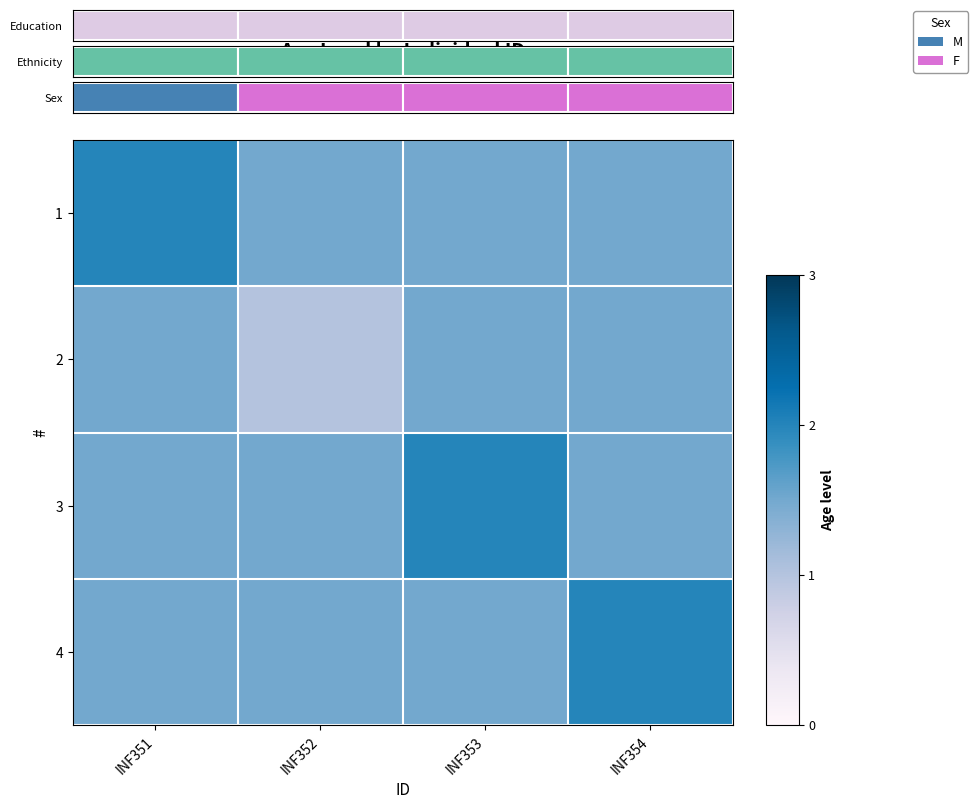

What is the sum of all 3 values?

6.5